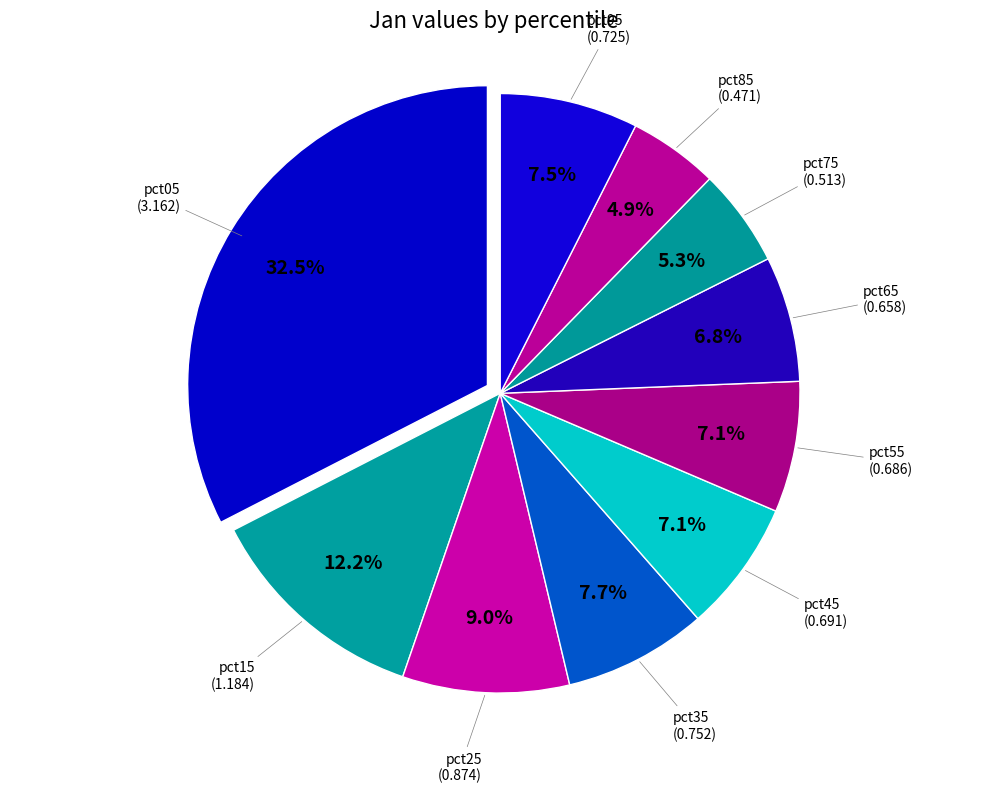

Combined, do pct15 and pct35 account for over 50%?

No